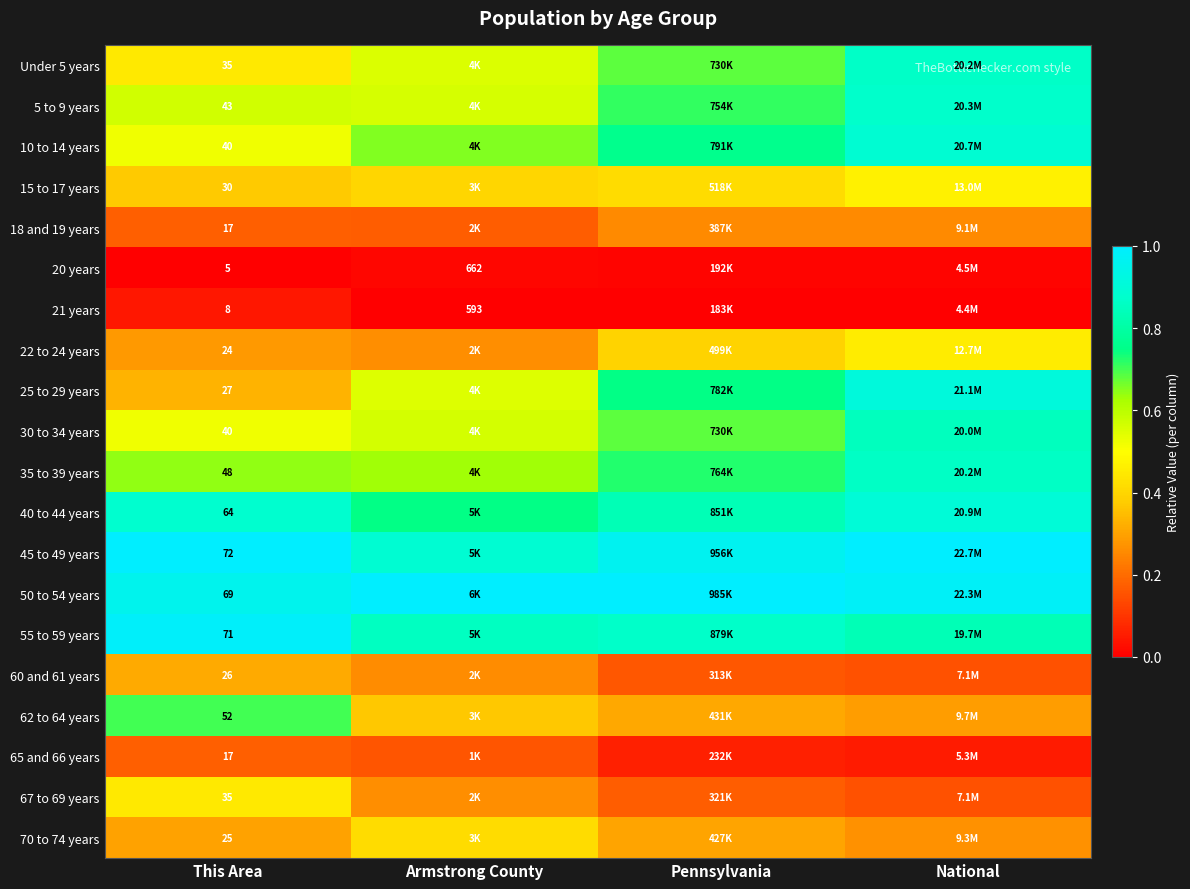

At which category does the chart reach its minimum across all series?

This Area